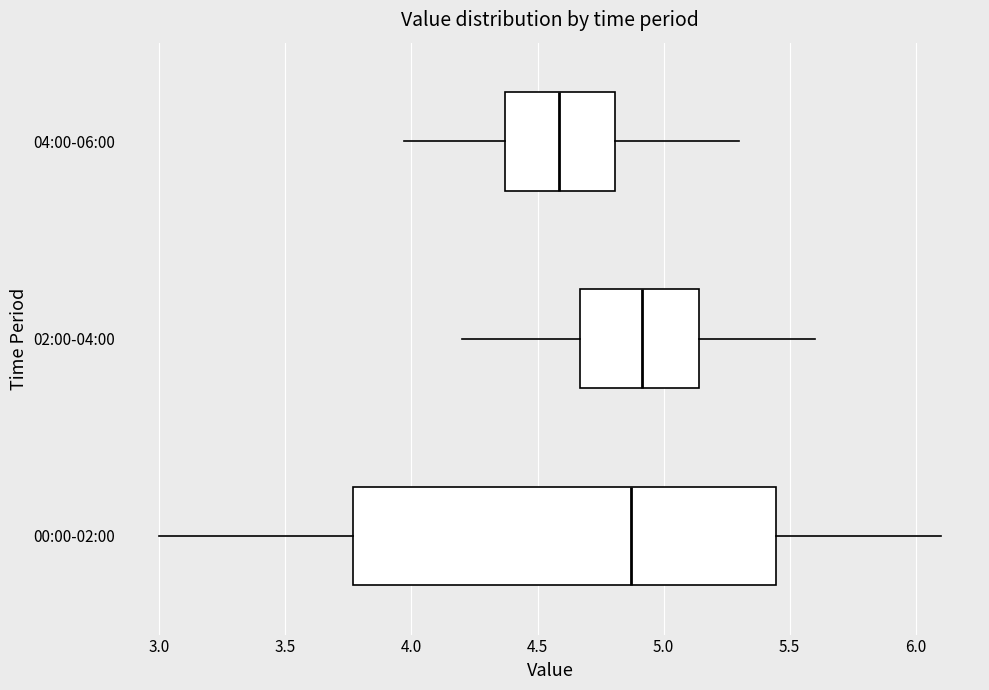

Comparing the boxes themselves (not the whiskers), which one is the widest?

00:00-02:00